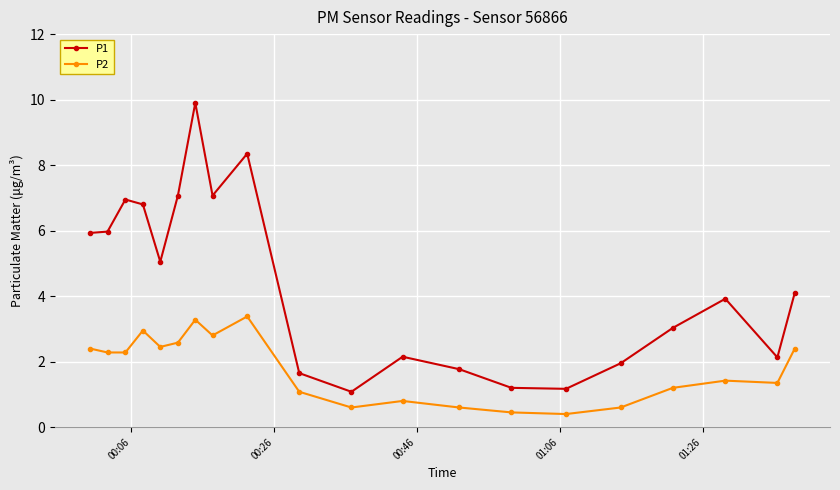

True or false: P2 and P1 cross at least once.

False